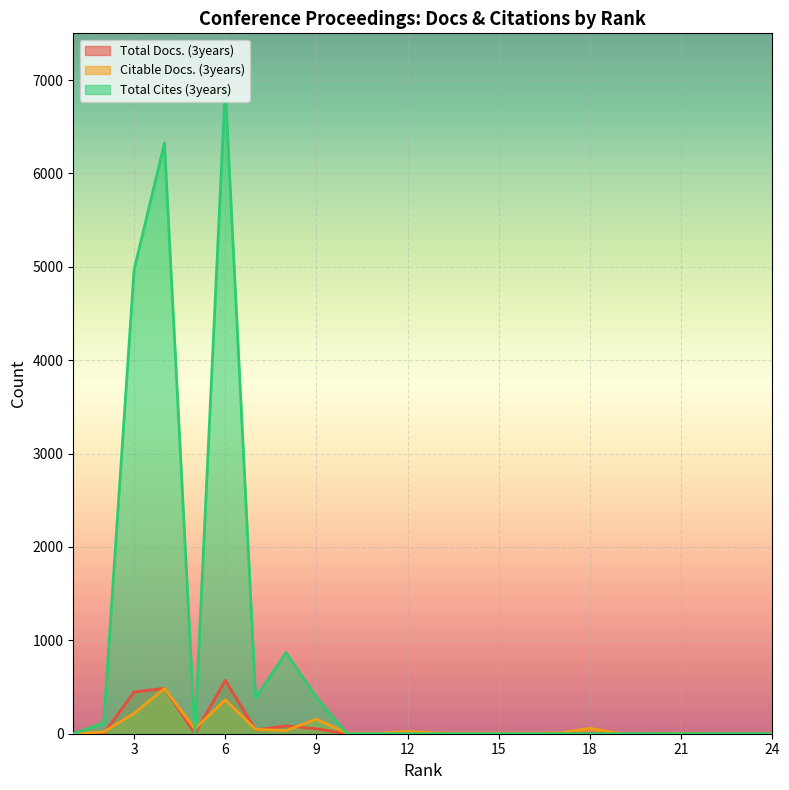

How many interior local peaks does the Total Docs. (3years) series have?

3